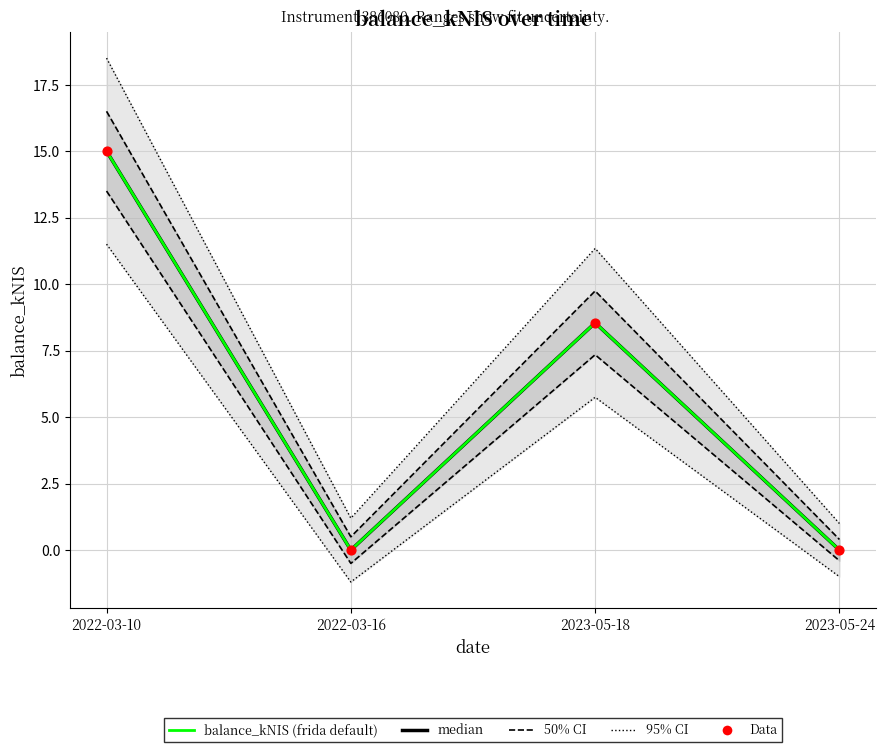

What is the total value across all series at 2022-03-16?

1.7